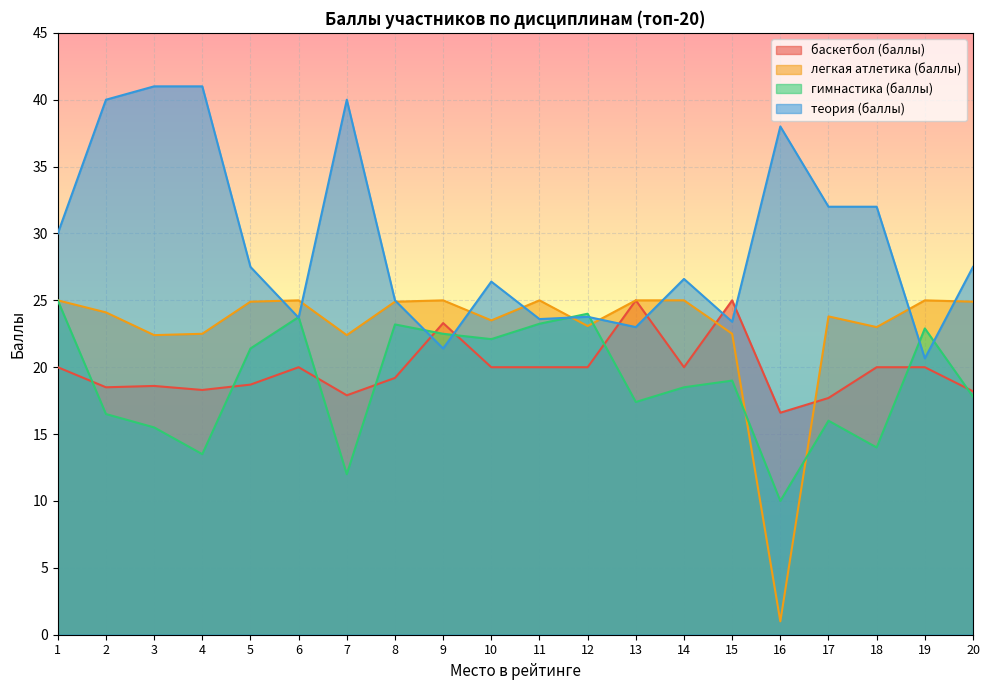

Reading left to right, extract all data points from this chart.

баскетбол (баллы): 20.0	18.5	18.6	18.3	18.7	20.0	17.9	19.2	23.3	20.0	20.0	20.0	25.0	20.0	25.0	16.6	17.7	20.0	20.0	18.2
легкая атлетика (баллы): 25.0	24.1	22.4	22.5	24.9	25.0	22.4	24.9	25.0	23.5	25.0	23.1	25.0	25.0	22.5	1.0	23.8	23.0	25.0	24.9
гимнастика (баллы): 25.0	16.5	15.5	13.5	21.4	23.8	12.0	23.2	22.5	22.1	23.2	24.0	17.4	18.5	19.0	10.0	16.0	14.0	22.9	17.8
теория (баллы): 30.0	40.0	41.0	41.0	27.5	23.7	40.0	25.0	21.4	26.4	23.6	23.8	23.0	26.6	23.4	38.0	32.0	32.0	20.7	27.5